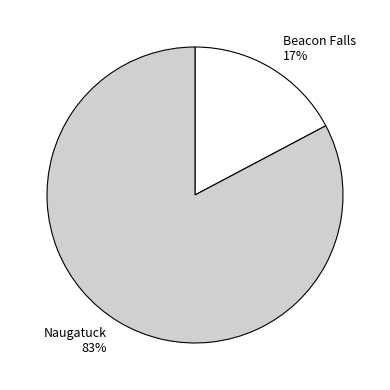

What is the largest slice in the pie chart?

Naugatuck